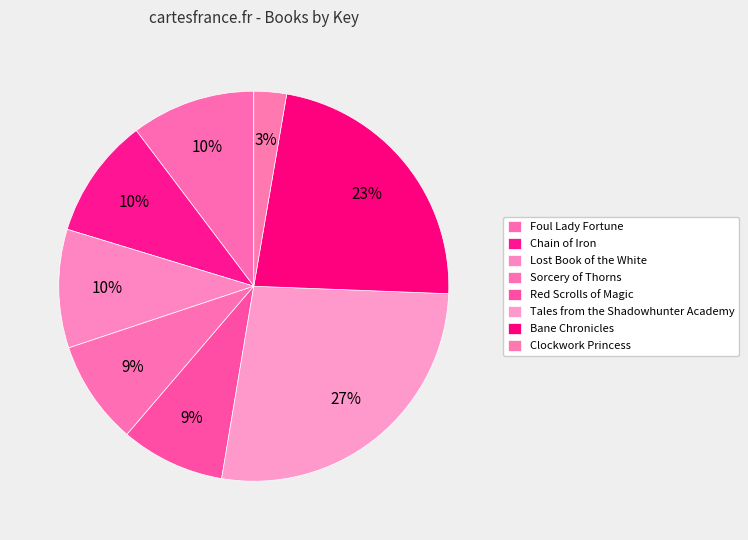

How many slices are in this pie chart?

8